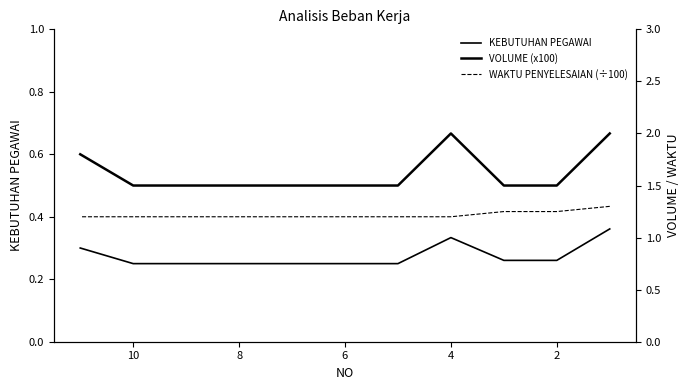

Which label corresponds to the smallest value in the chart?

8